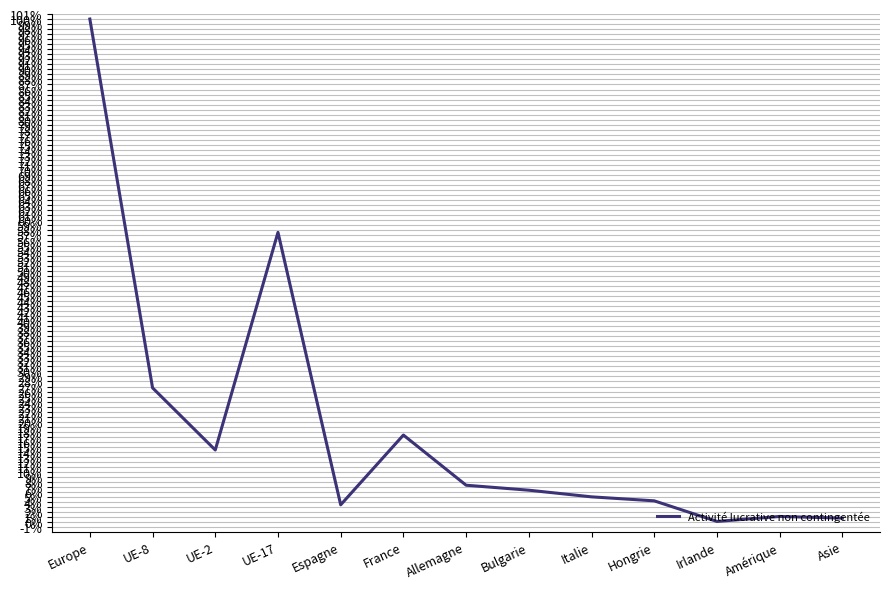

Is it true that the value at Bulgarie is 0.1?

True